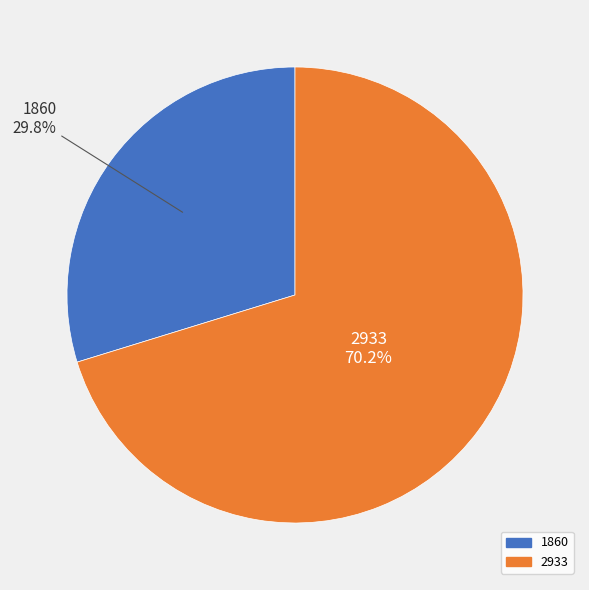

Combined, do 1860 and 2933 account for over 50%?

Yes